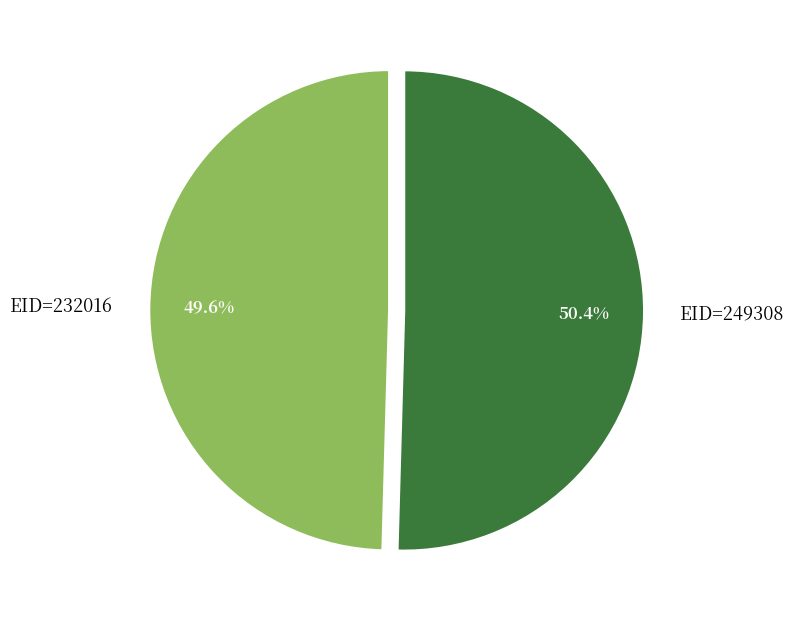

What percentage is NOT represented by EID=232016?

50.4%